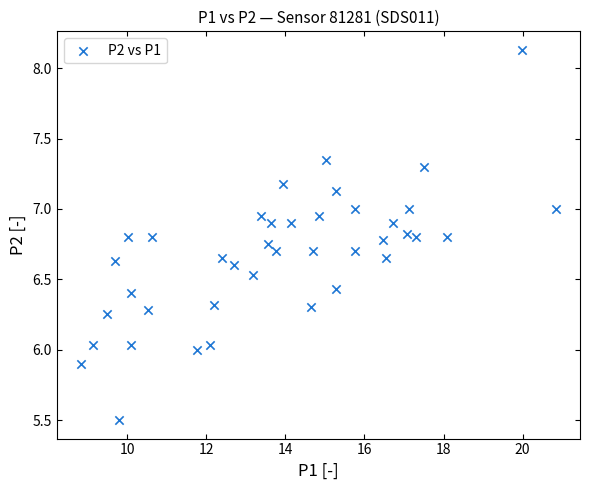

What is the range of X values (max minus min)?

12.0